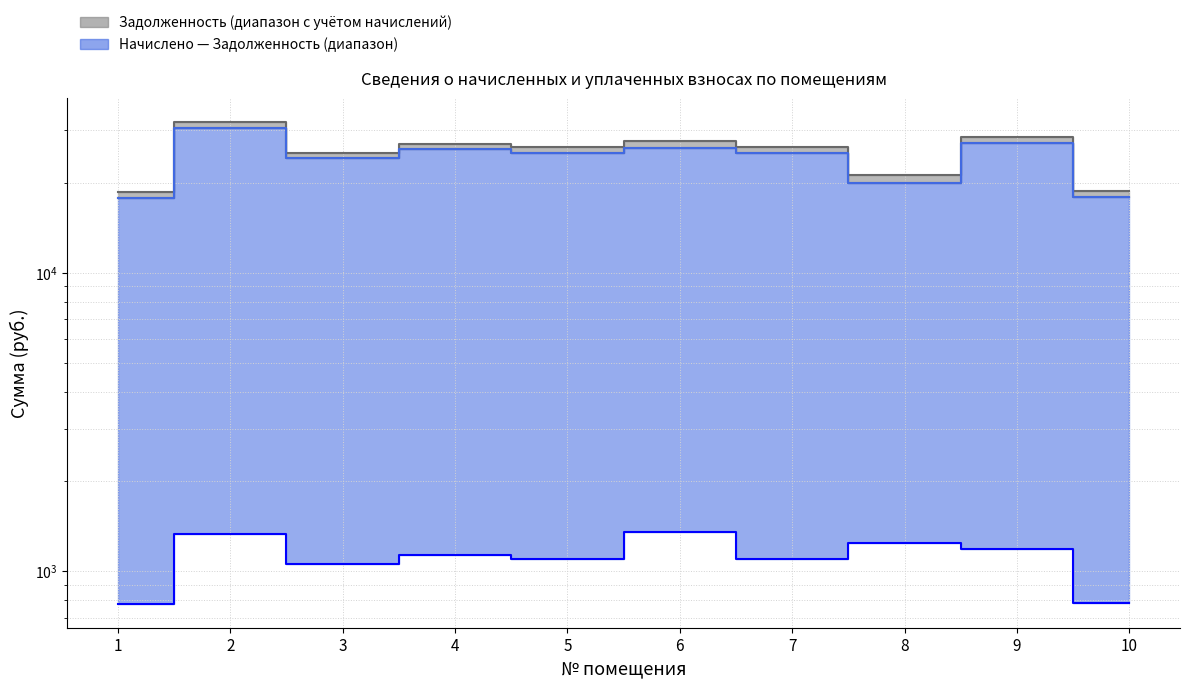

Does the chart have visible grid lines?

Yes